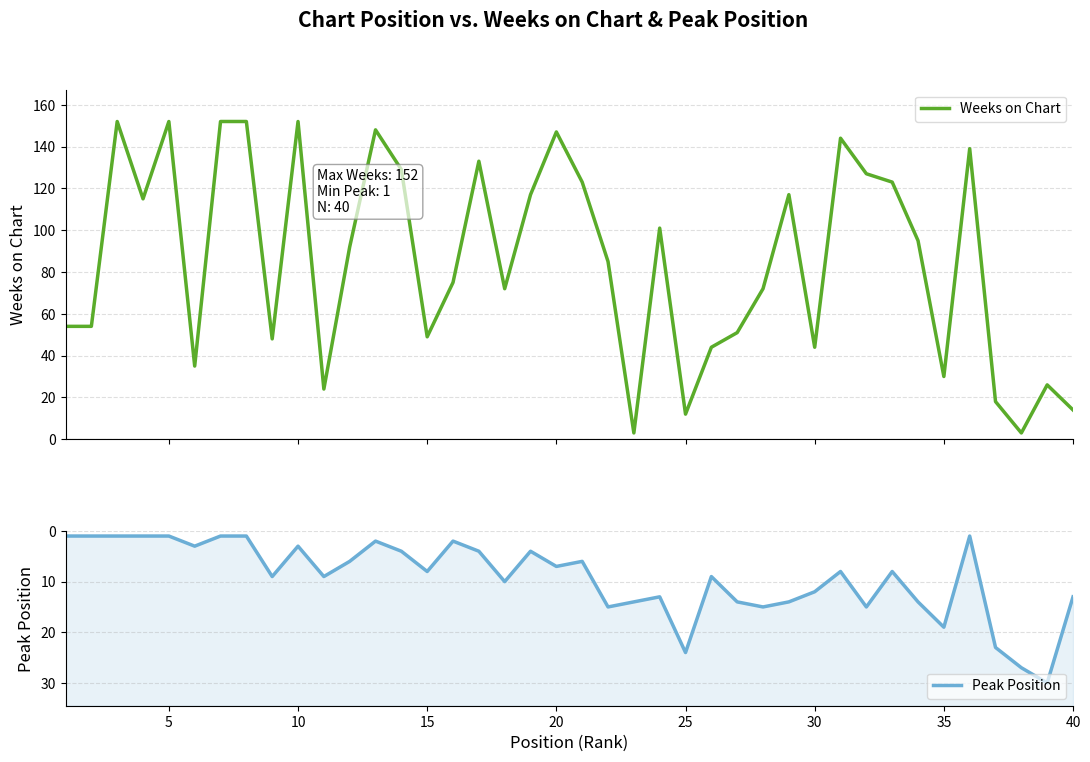

What is the highest value of the Weeks on Chart series?

152